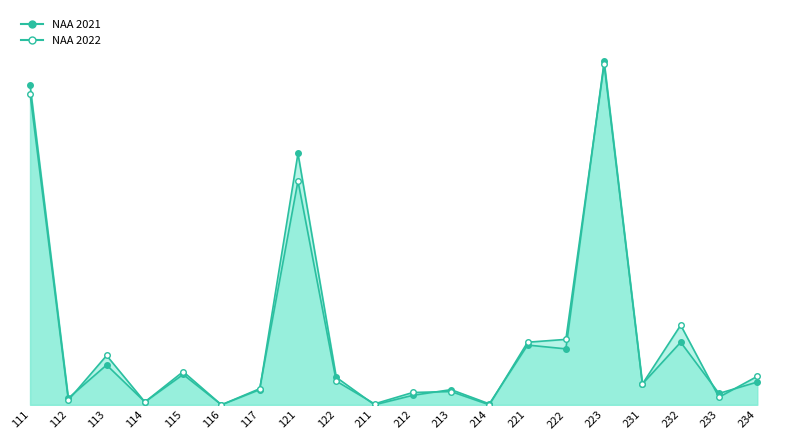

True or false: NAA 2021 has more than 0 interior local peaks.

True